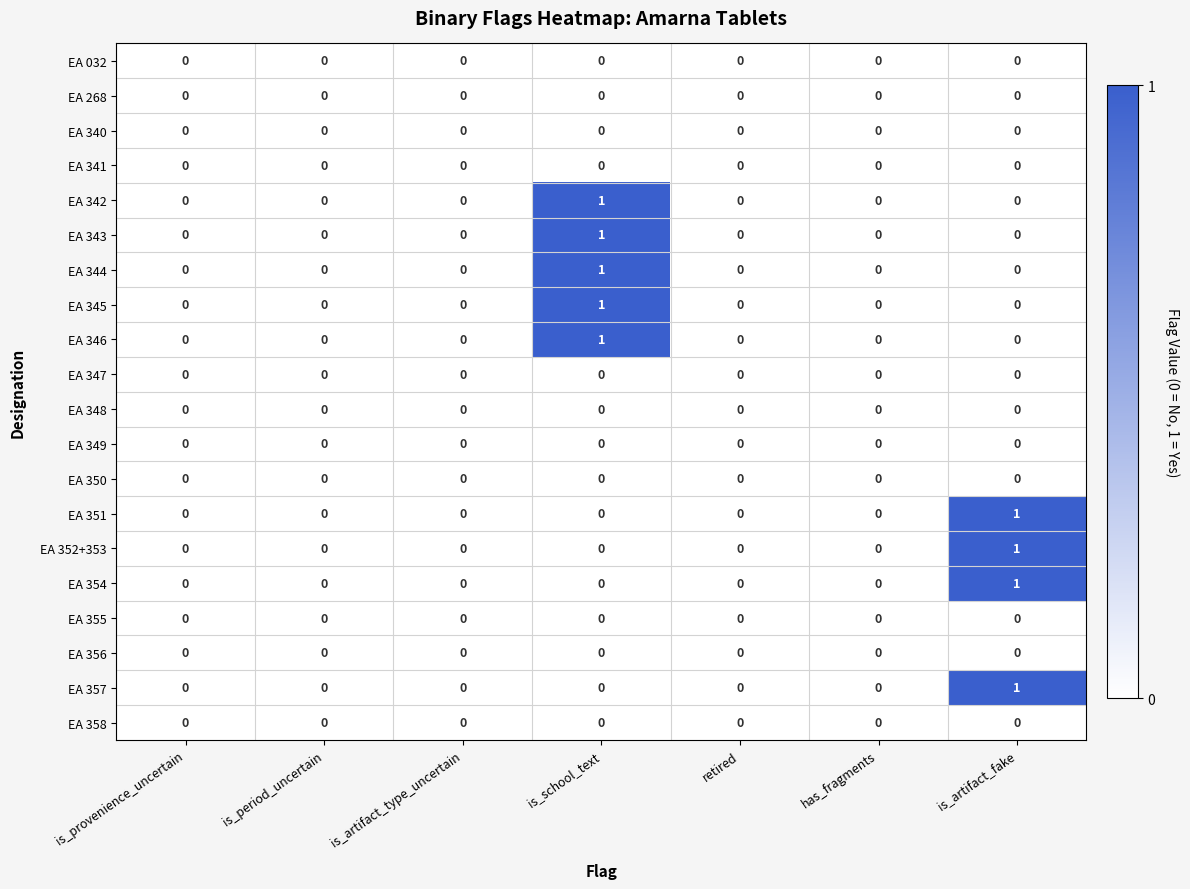

True or false: EA 349 has a value of 0 at is_provenience_uncertain.

True